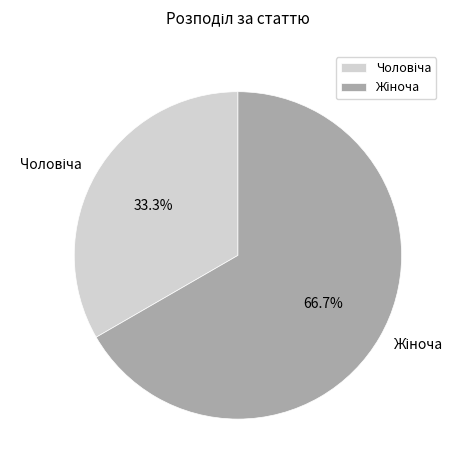

Does any single category account for the majority?

Yes